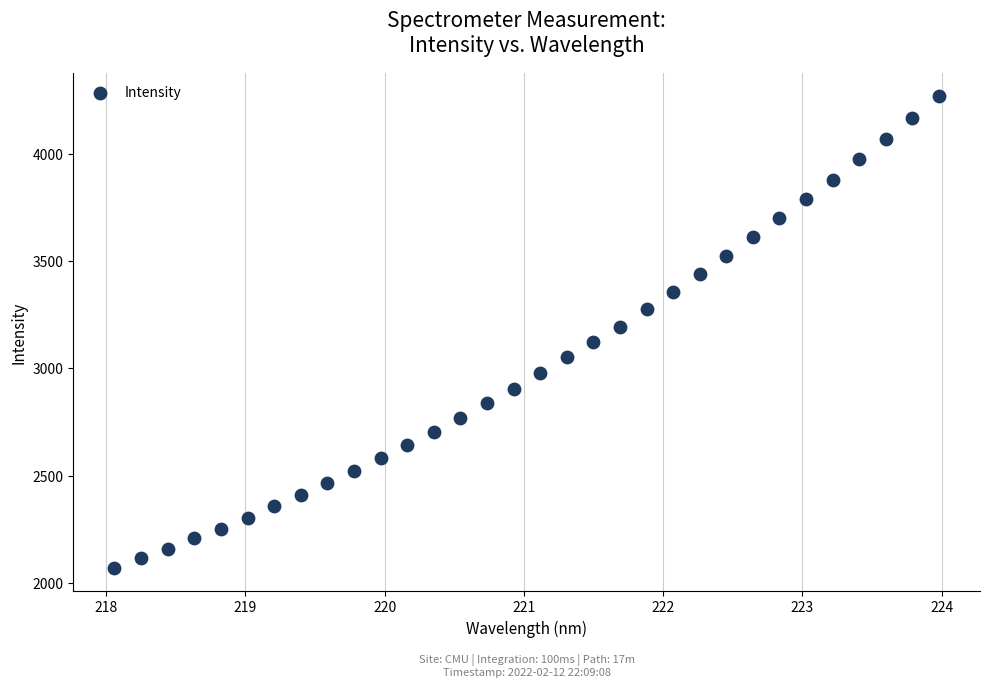

What is the range of X values (max minus min)?

5.9